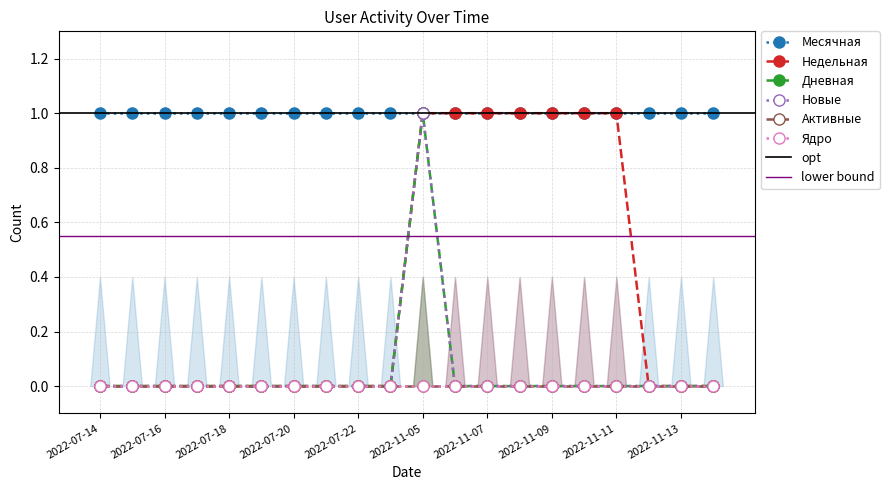

True or false: Новые and Недельная intersect in this chart.

False